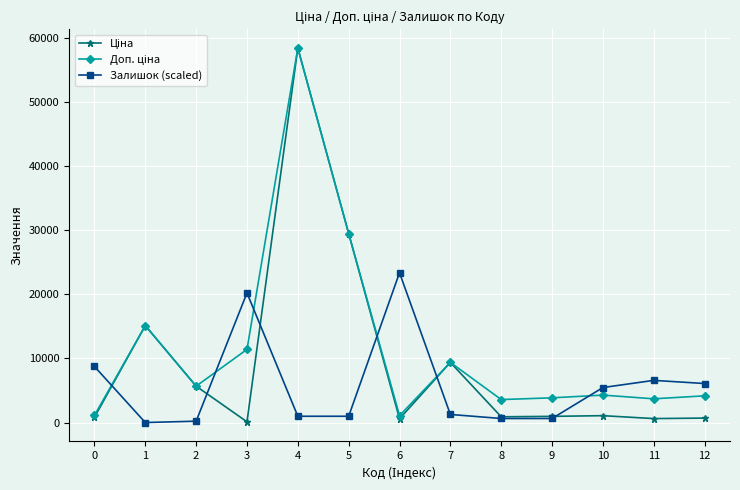

What is the total value across all series at 5?

59962.6